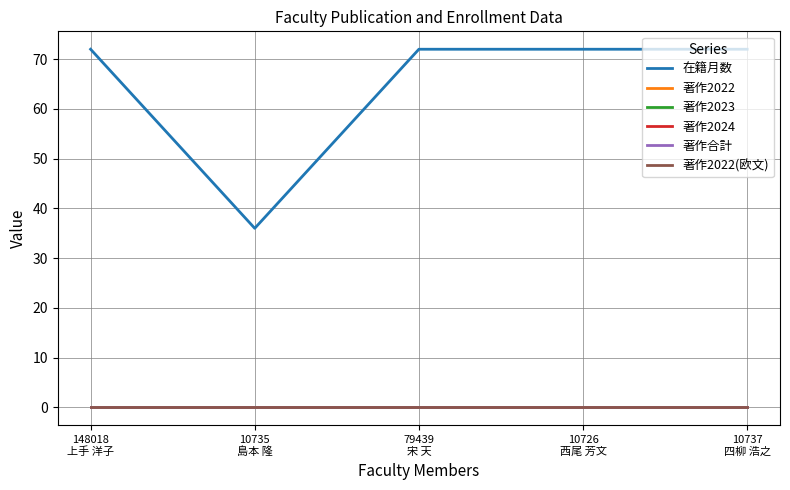

Is it true that 著作2022(欧文) equals 0 at 10735
島本 隆?

True